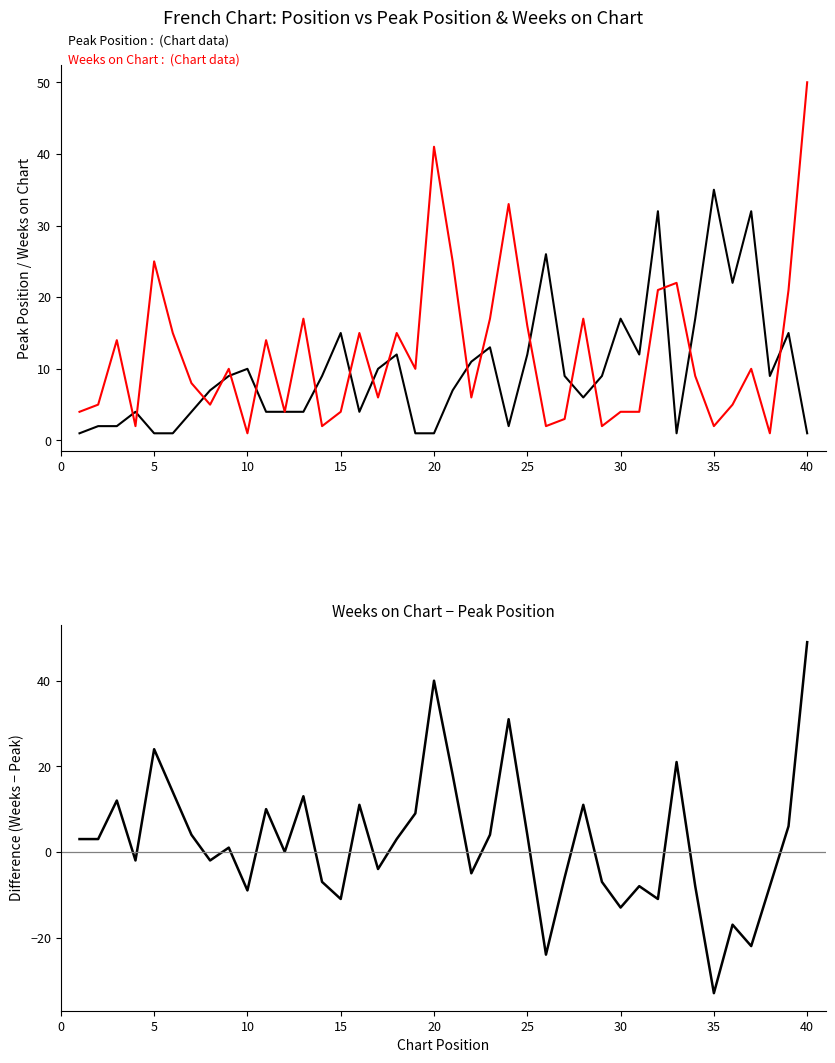

Reading left to right, list all the values displayed in this chart.

Peak Position: 1	2	2	4	1	1	4	7	9	10	4	4	4	9	15	4	10	12	1	1	7	11	13	2	12	26	9	6	9	17	12	32	1	17	35	22	32	9	15	1
Weeks on Chart: 4	5	14	2	25	15	8	5	10	1	14	4	17	2	4	15	6	15	10	41	25	6	17	33	16	2	3	17	2	4	4	21	22	9	2	5	10	1	21	50
Weeks on Chart − Peak Position: 3	3	12	-2	24	14	4	-2	1	-9	10	0	13	-7	-11	11	-4	3	9	40	18	-5	4	31	4	-24	-6	11	-7	-13	-8	-11	21	-8	-33	-17	-22	-8	6	49